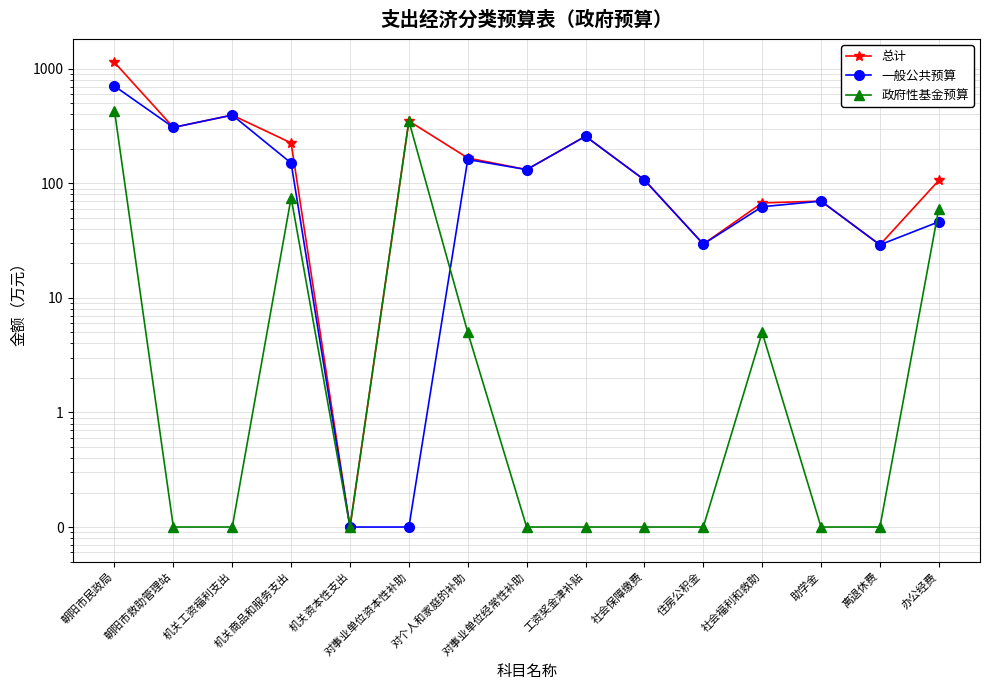

What is the total value across all series at 机关资本性支出?

0.3